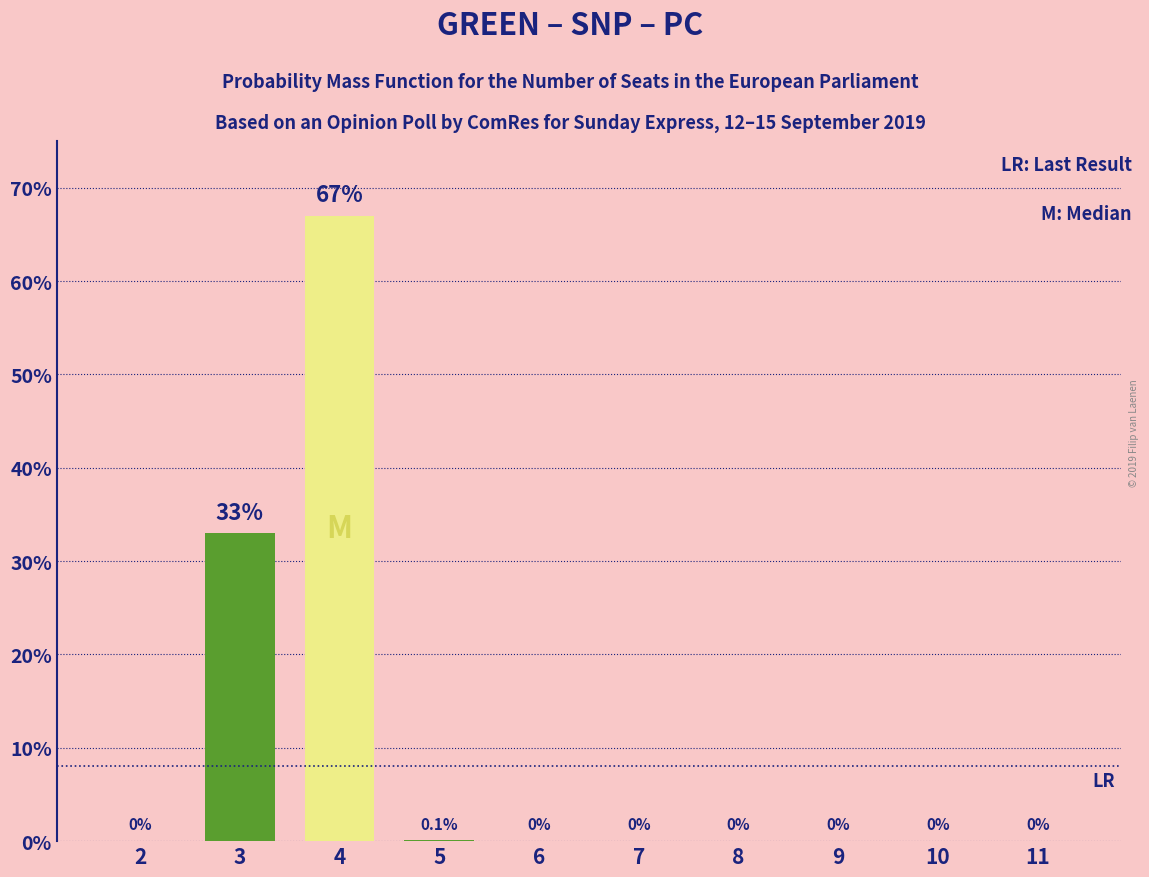

Reading left to right, transcribe all the data shown in this chart.

0.0	33.0	67.0	0.1	0.0	0.0	0.0	0.0	0.0	0.0